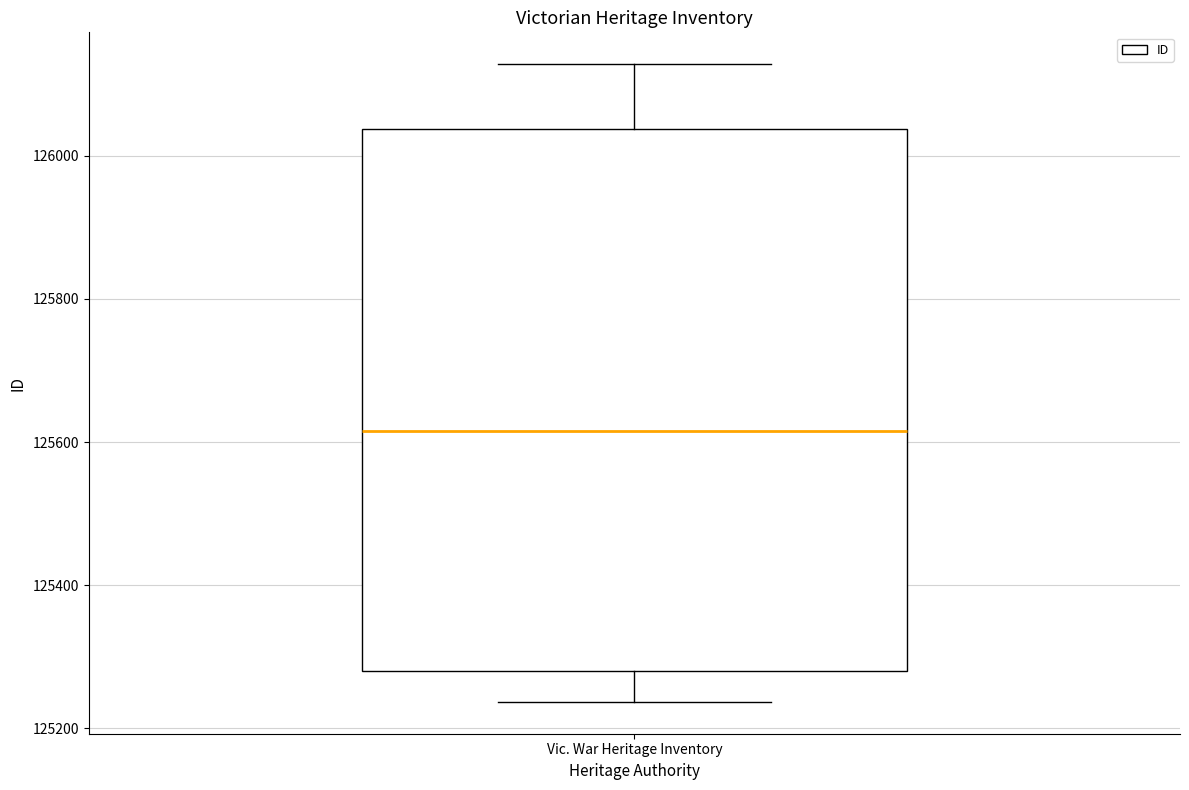

Read this box plot against the y-axis: the position of the median line, the range covered by the box, and the ends of both whiskers. The values are not printed on the chart, so give them approximately, as read against the axis.

median 125620, box 125280 to 126040, whiskers 125240 to 126120